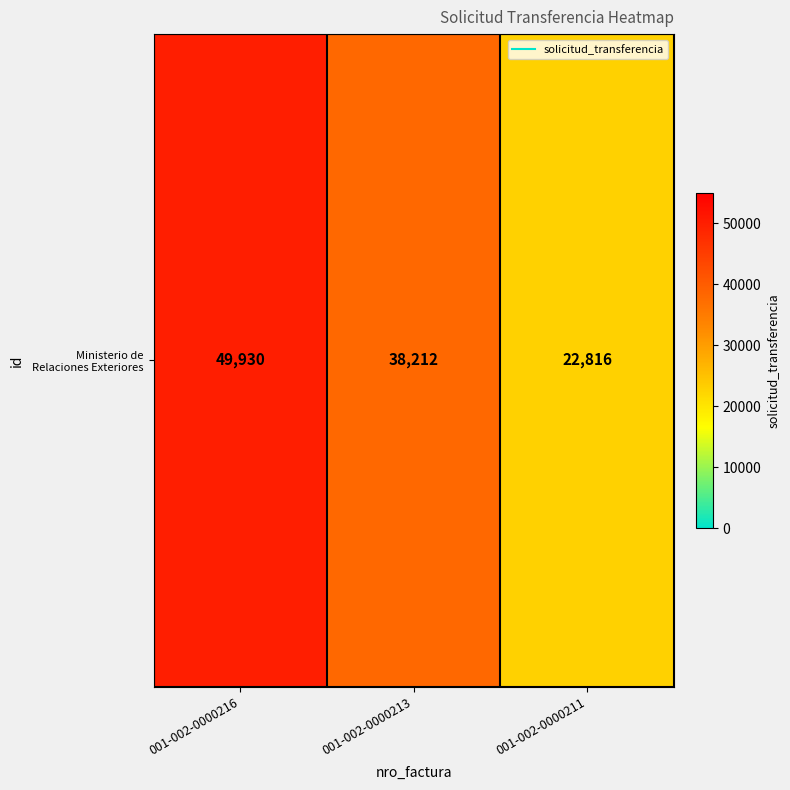

What is the difference between the maximum and minimum values?

27114